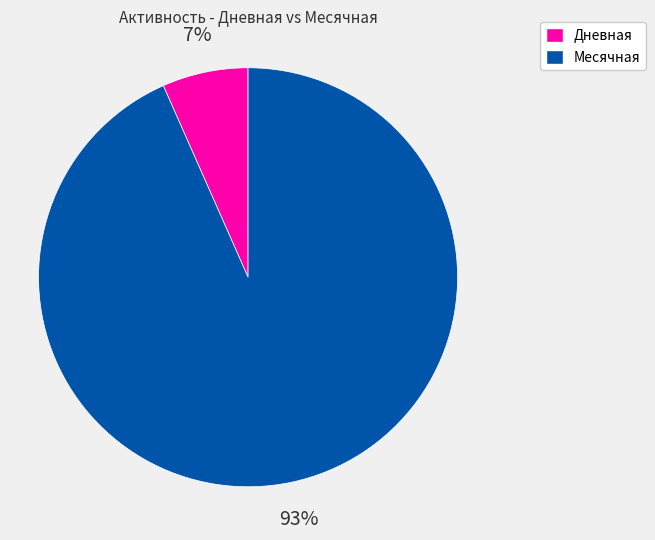

How many segments does this pie chart have?

2